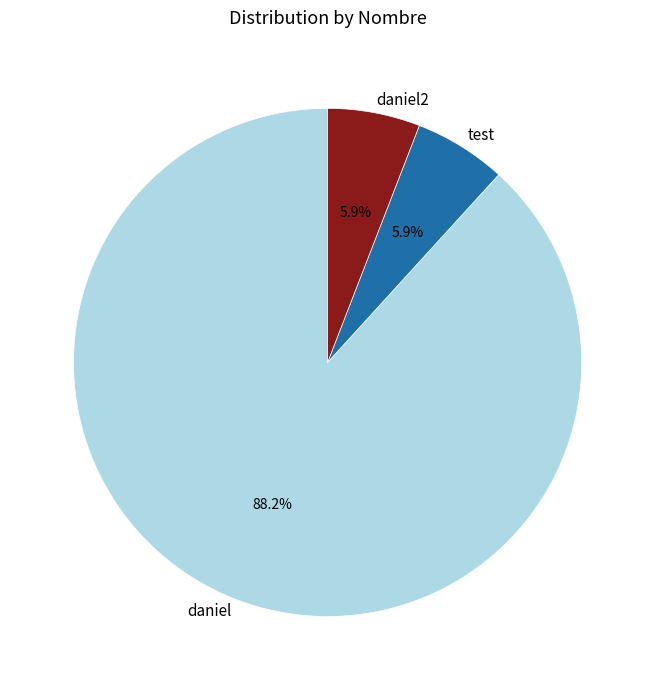

Which slice is the largest?

daniel